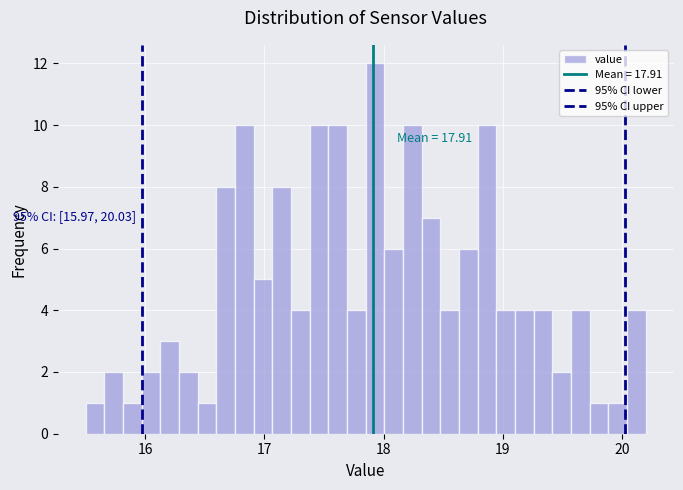

Around what value on the x-axis is the tallest bar? Give the approximate position of its centre, as read against the axis.

17.9